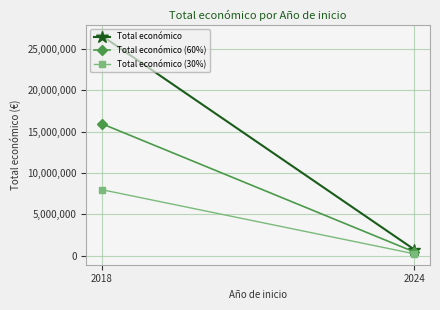

Which series has the widest spread of values?

Total económico